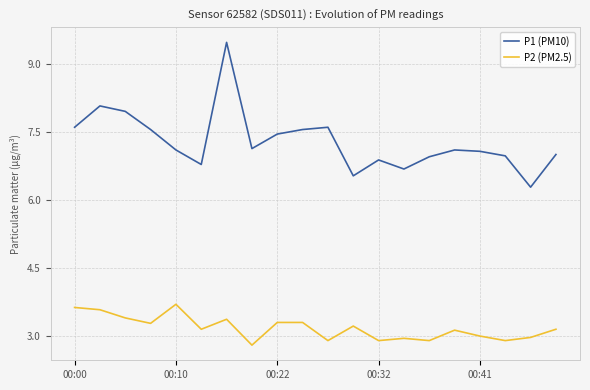

How many categories are shown in the chart?

20